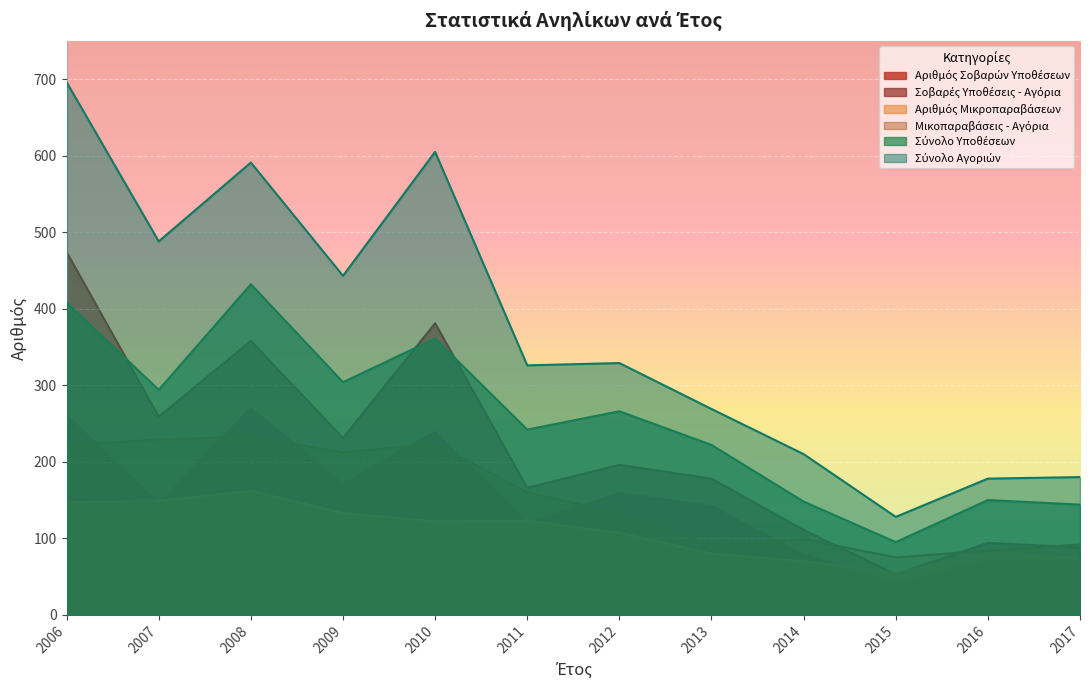

Is the value of Μικοπαραβάσεις - Αγόρια at 2011 greater than the value of Αριθμός Μικροπαραβάσεων at 2012?

Yes